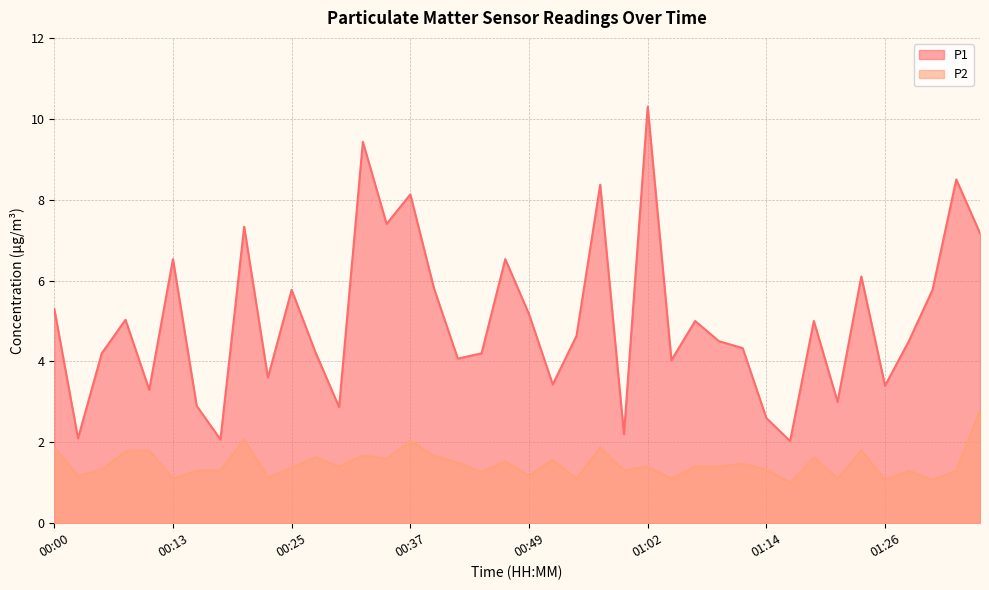

What is the average value of the P2 series?

1.5